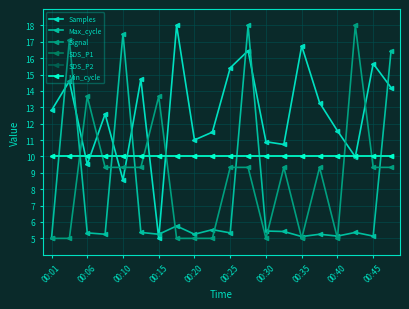

List the series in order of their peak value, lowest first.

SDS_P1, SDS_P2, Min_cycle, Samples, Max_cycle, Signal